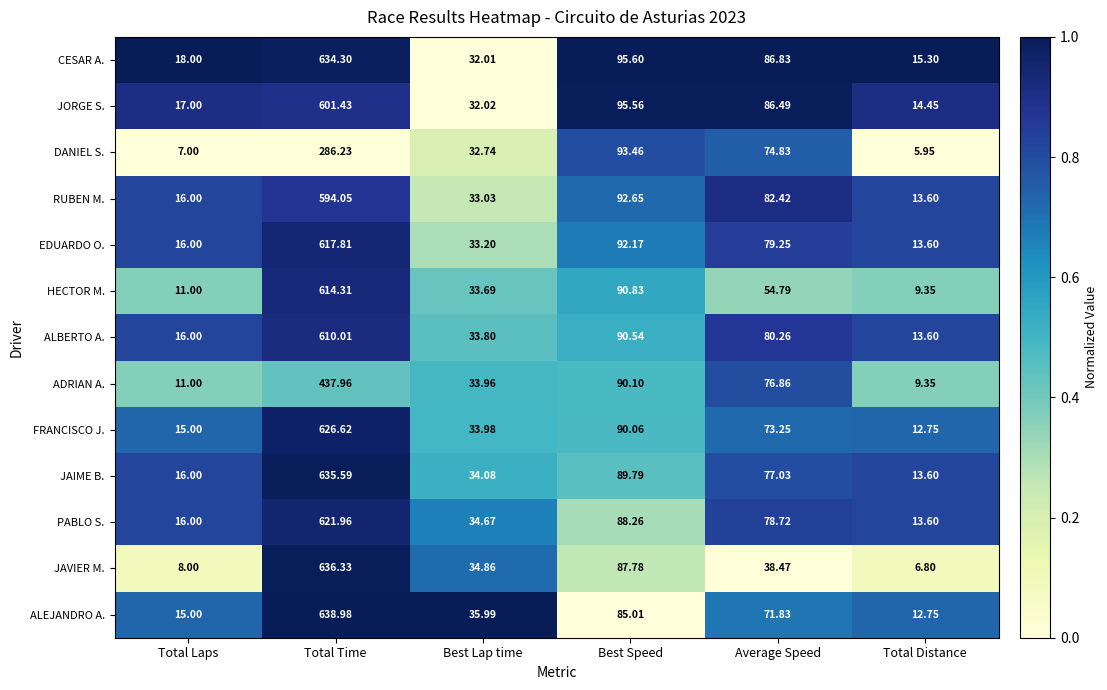

At which category does the chart reach its peak across all series?

Total Time